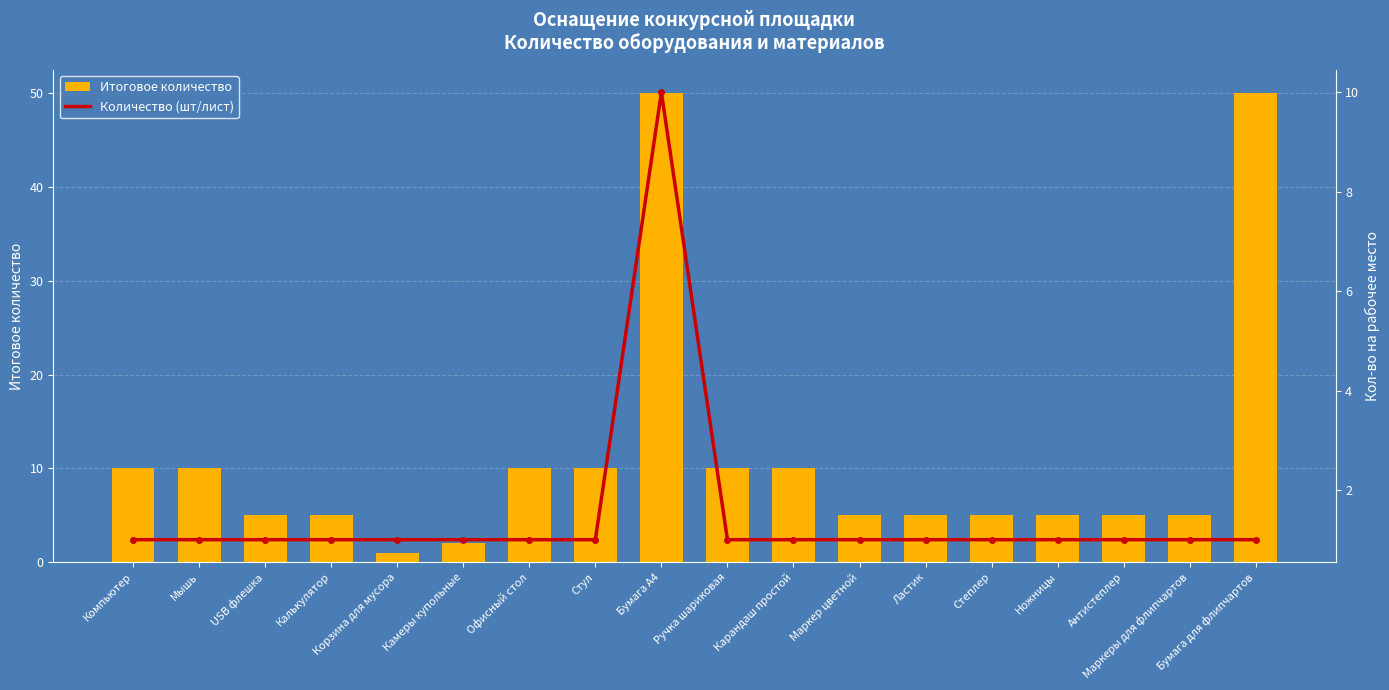

Does the chart contain any negative values?

No